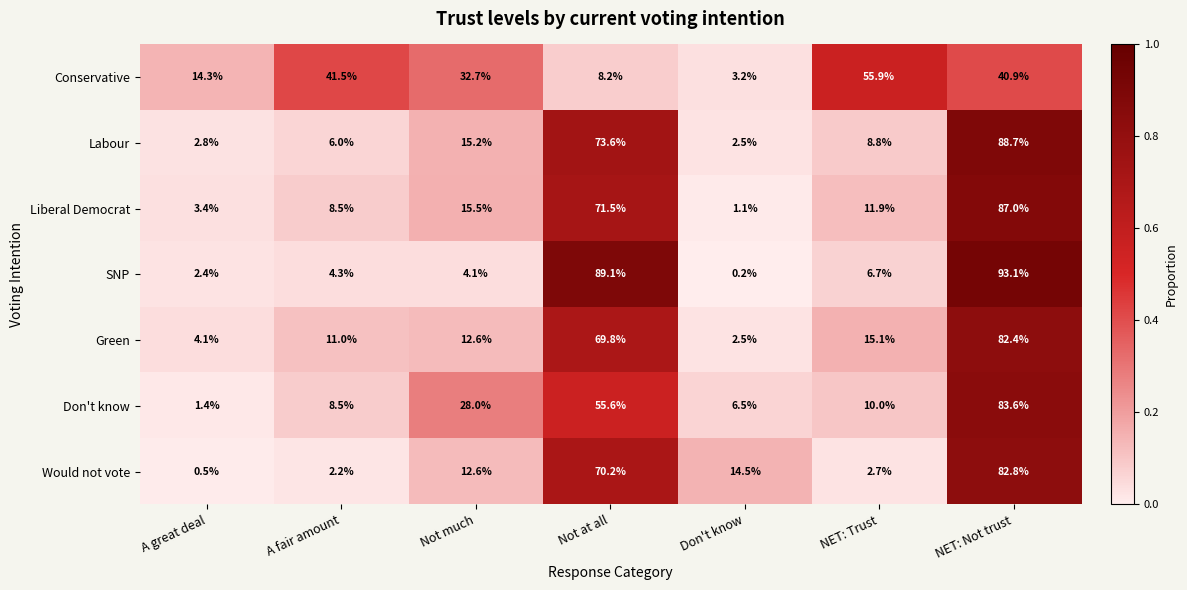

At which label does Green reach its peak?

NET: Not trust